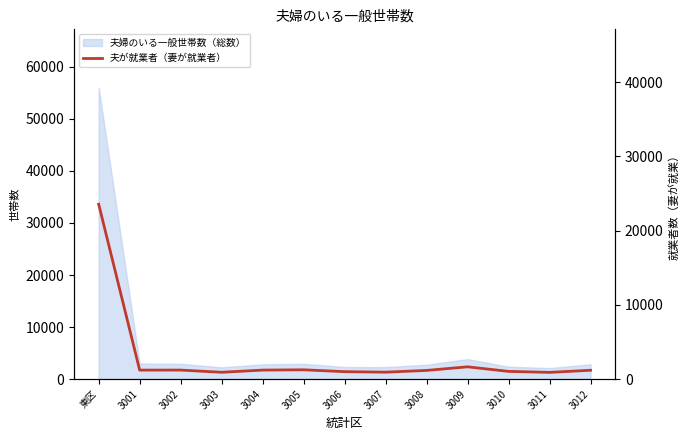

How many values are below 1190?

6